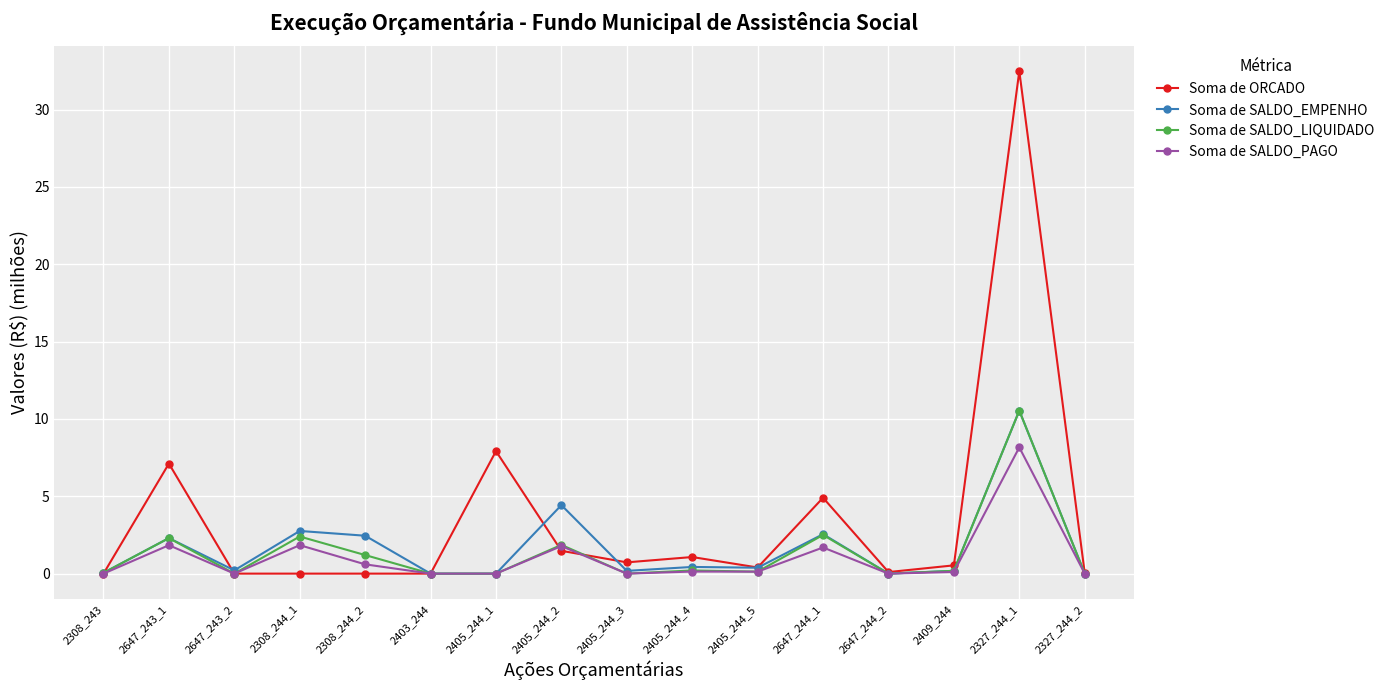

The Soma de SALDO_EMPENHO series shows 1.0 at 2308_244_2. True or false?

False